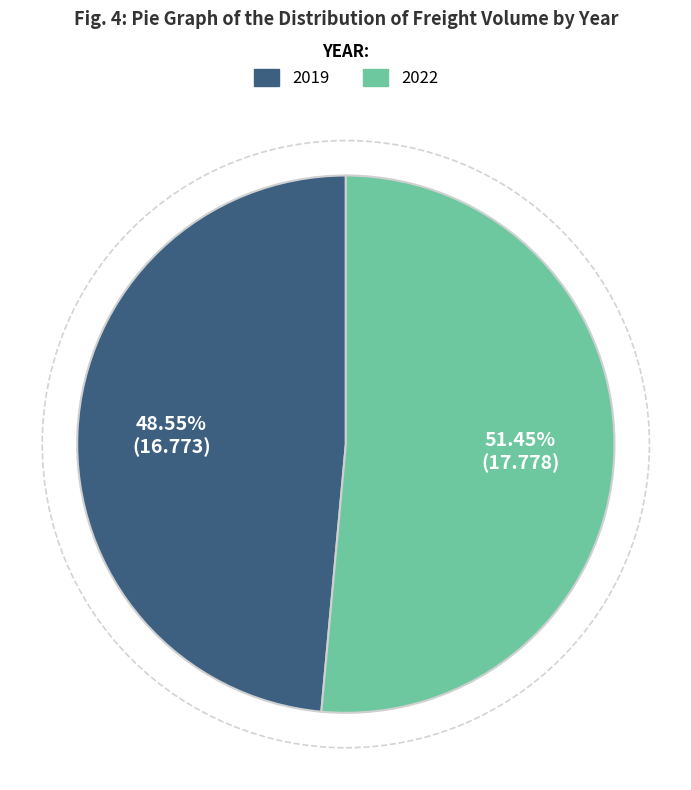

How many segments does this pie chart have?

2